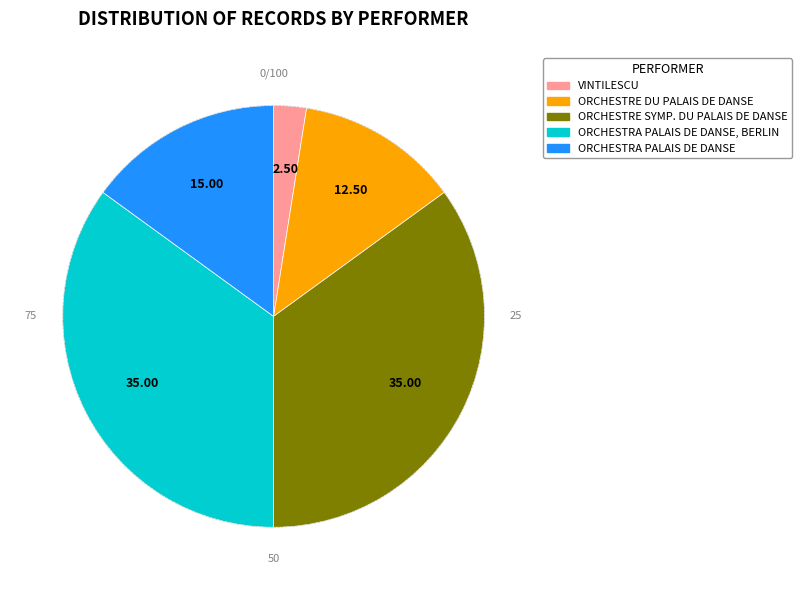

Does ORCHESTRA PALAIS DE DANSE represent more than half of the total?

No